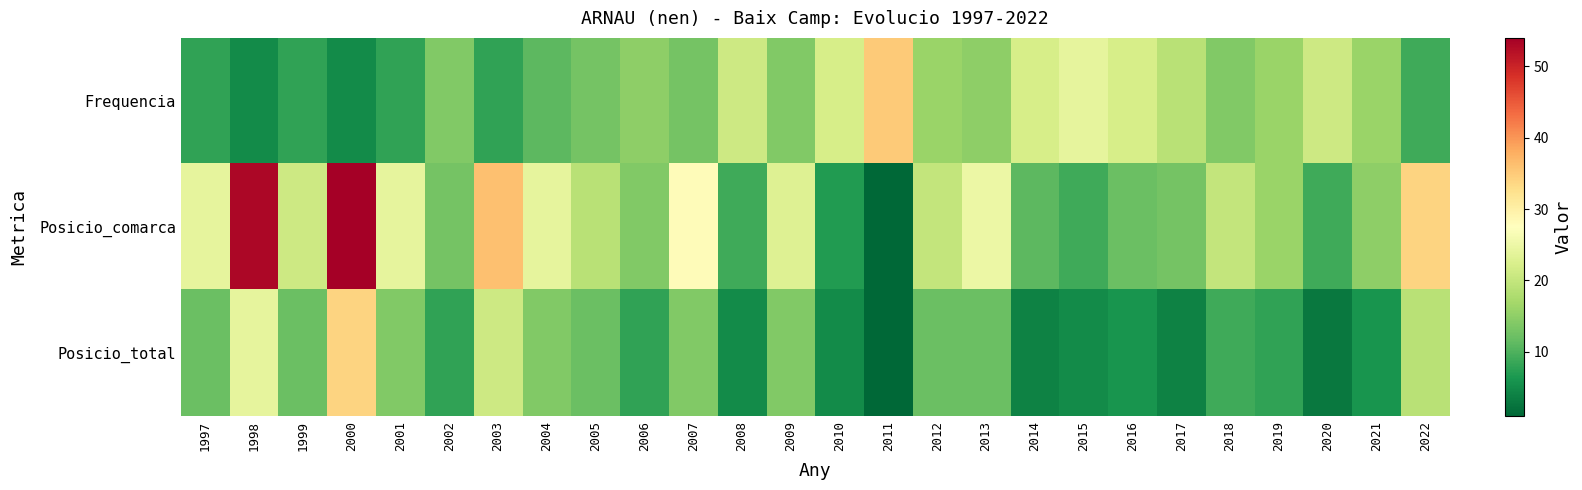

Which series has the largest total across all categories?

Posicio_comarca